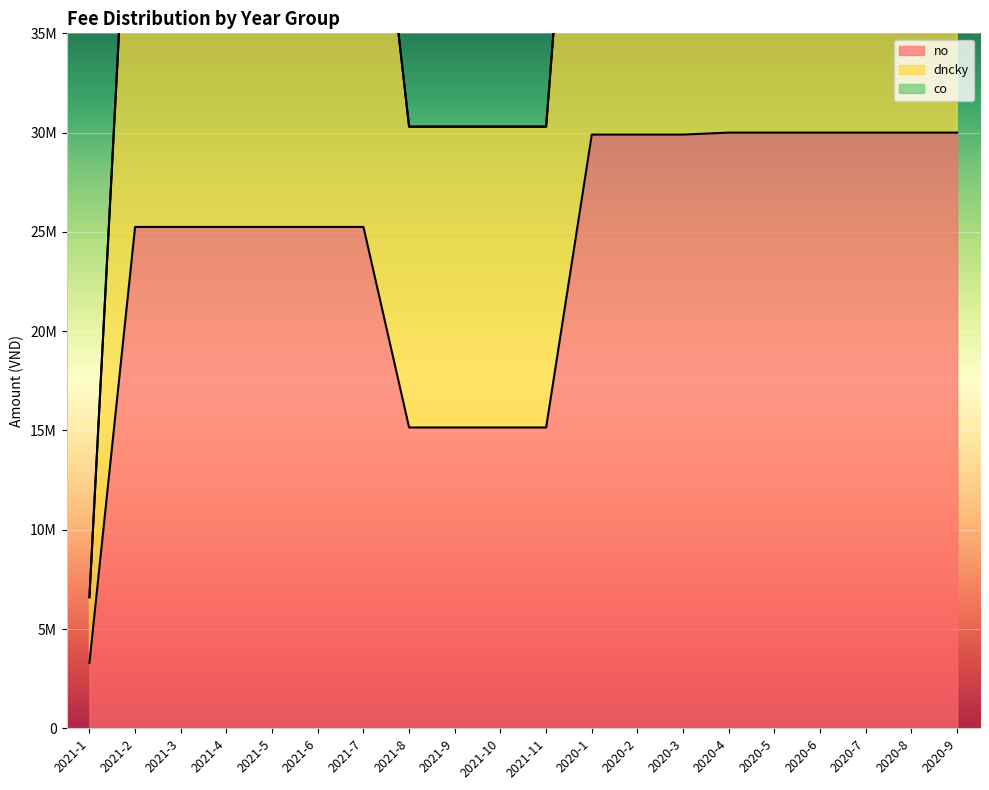

Reading right to left, transcribe all the data shown in this chart.

no: 2020-9=30000000	2020-8=30000000	2020-7=30000000	2020-6=30000000	2020-5=30000000	2020-4=30000000	2020-3=29900000	2020-2=29900000	2020-1=29900000	2021-11=15150000	2021-10=15150000	2021-9=15150000	2021-8=15150000	2021-7=25250000	2021-6=25250000	2021-5=25250000	2021-4=25250000	2021-3=25250000	2021-2=25250000	2021-1=3300000
dncky: 2020-9=60000000	2020-8=60000000	2020-7=60000000	2020-6=60000000	2020-5=60000000	2020-4=60000000	2020-3=59800000	2020-2=59800000	2020-1=59800000	2021-11=30300000	2021-10=30300000	2021-9=30300000	2021-8=30300000	2021-7=50500000	2021-6=50500000	2021-5=50500000	2021-4=50500000	2021-3=50500000	2021-2=50500000	2021-1=6600000